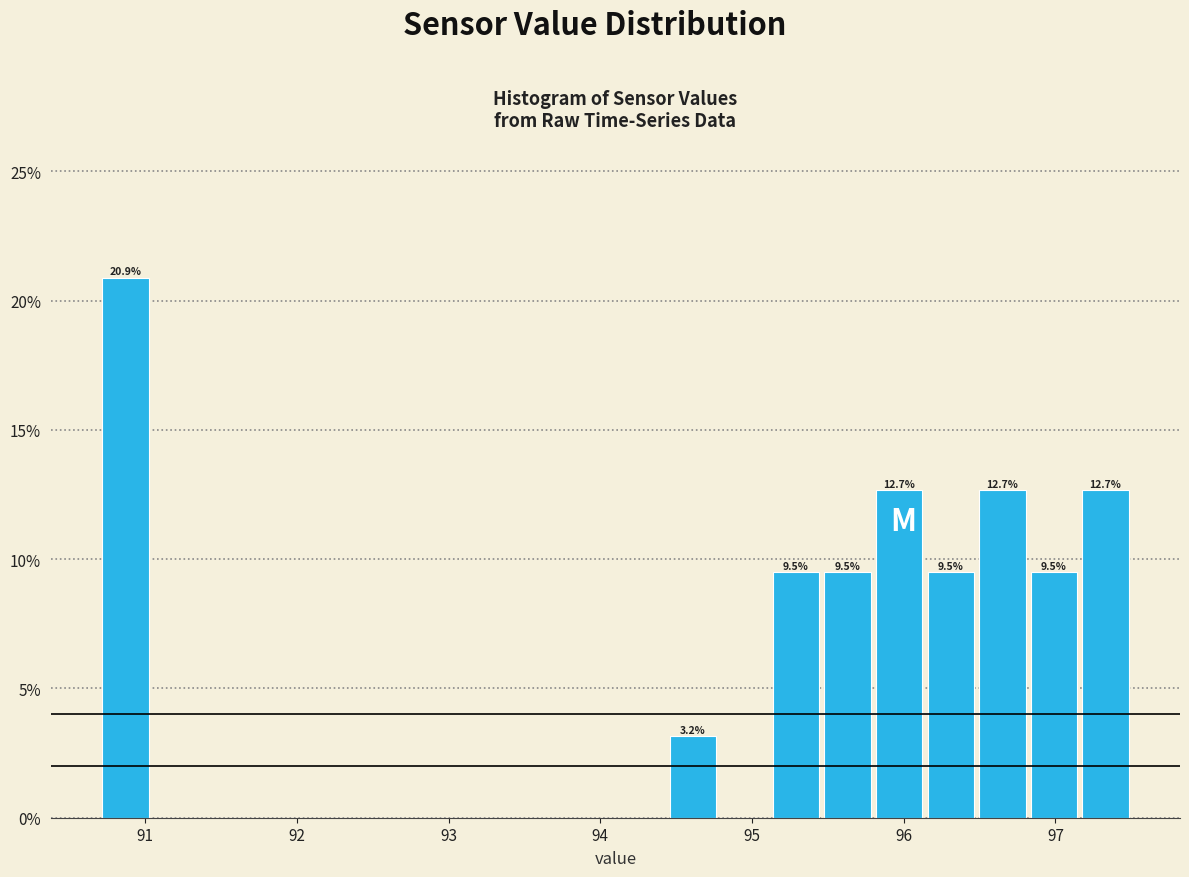

Read against the x-axis, roughly where is the centre of the tallest bar?

90.9